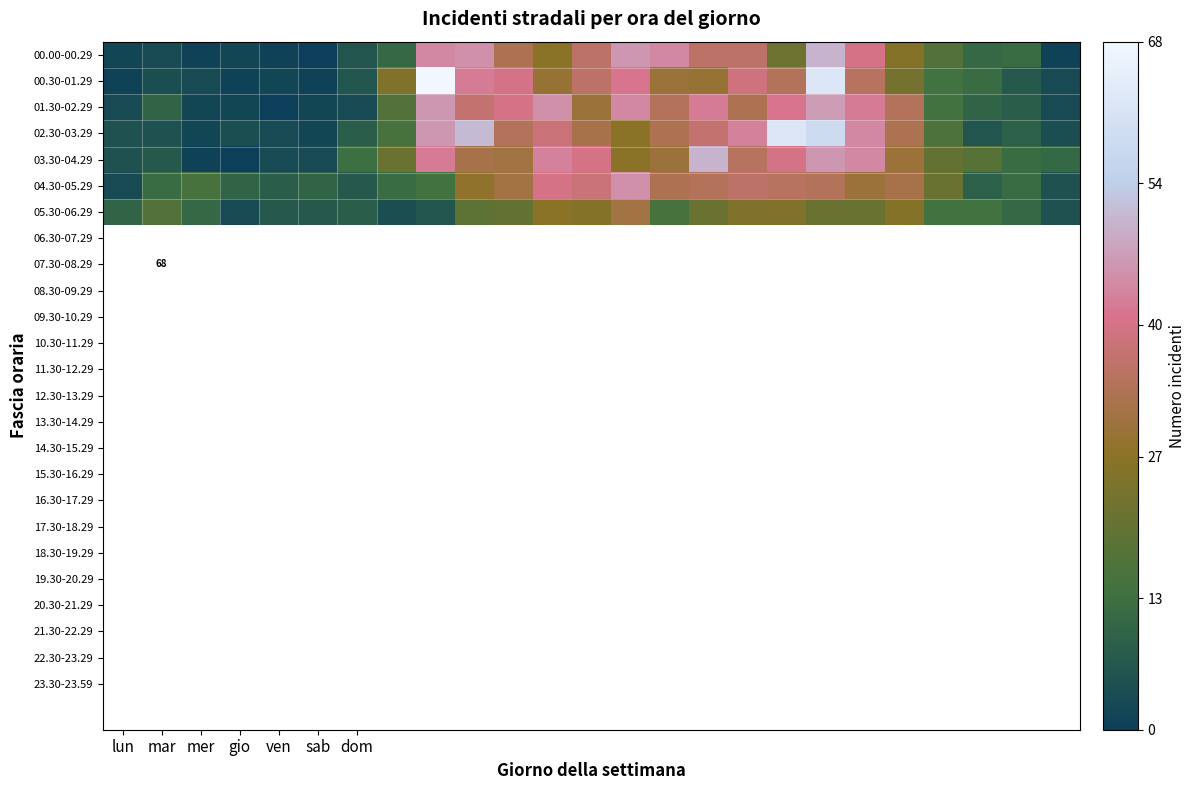

Rank the series at dom from highest to lowest value.

03.30-04.29, 02.30-03.29, 05.30-06.29, 04.30-05.29, 00.00-00.29, 00.30-01.29, 01.30-02.29